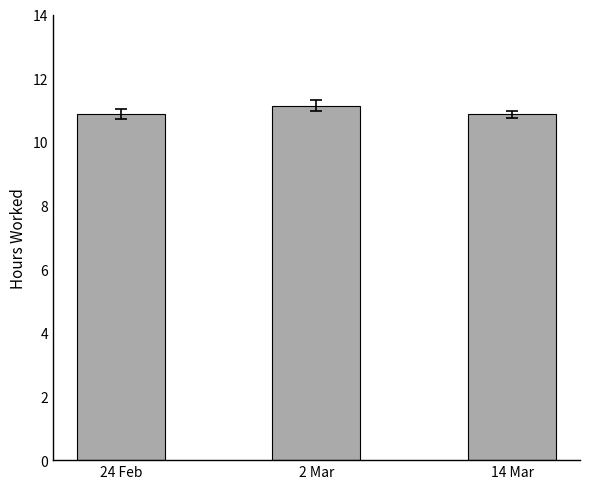

What is the label of the 3rd bar from the left?

14 Mar